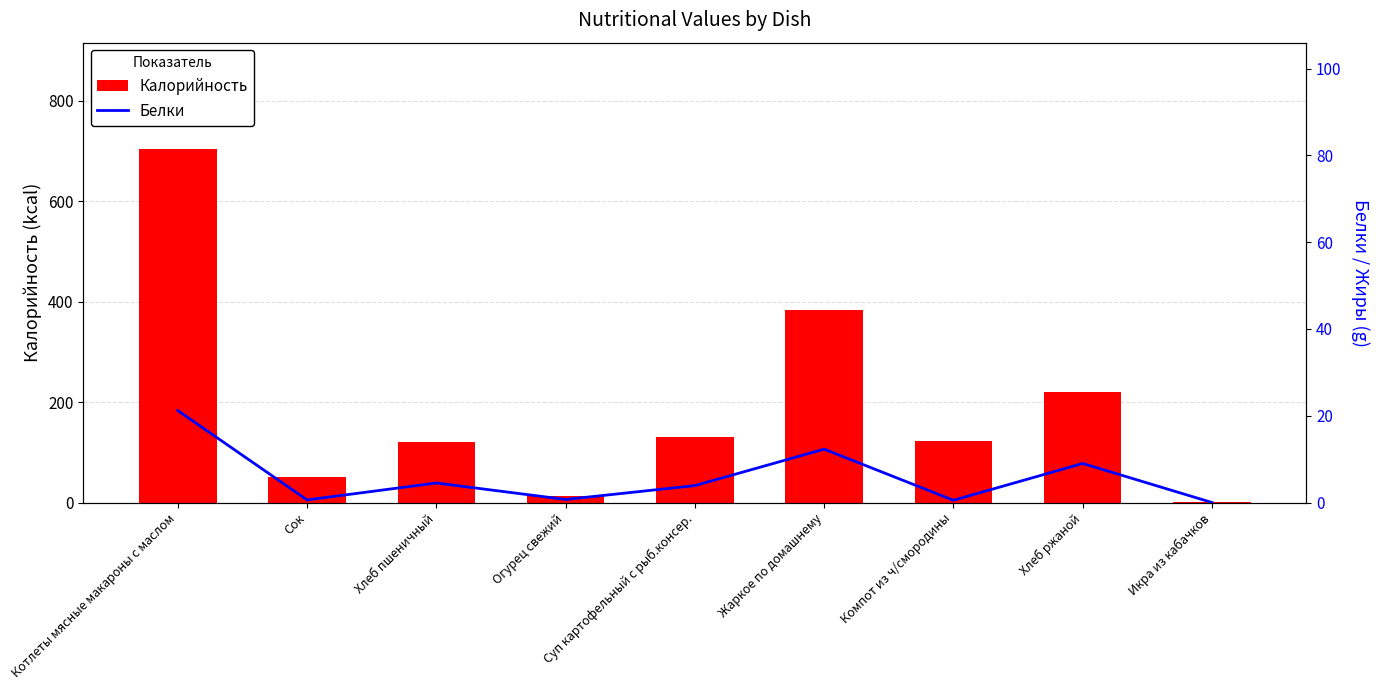

Rank the series by their average value, from lowest to highest.

Белки, Калорийность